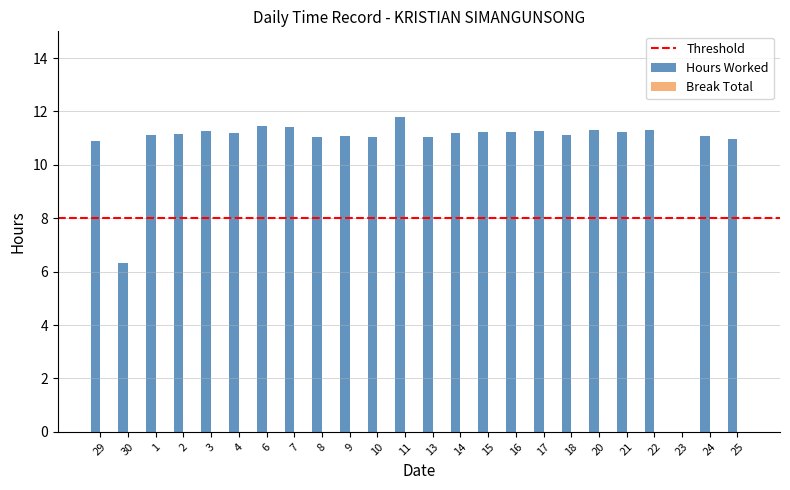

Which has a higher value, 22 or 29?

22